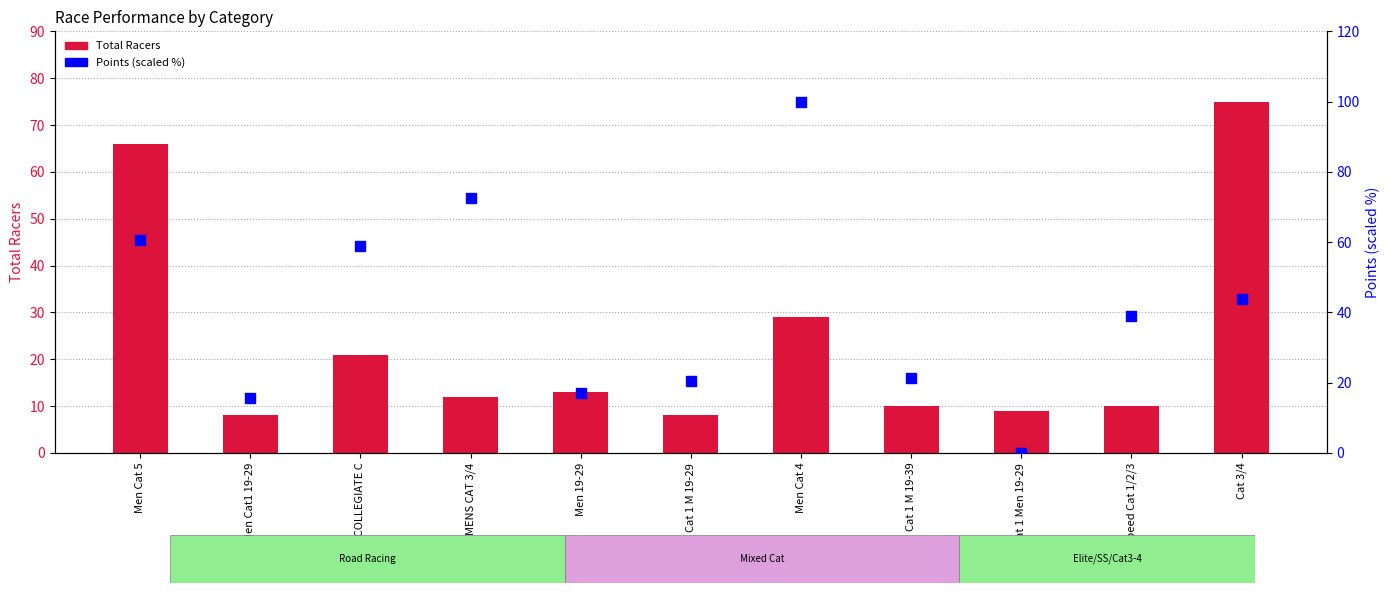

At how many categories does at least one series exceed 50?

5